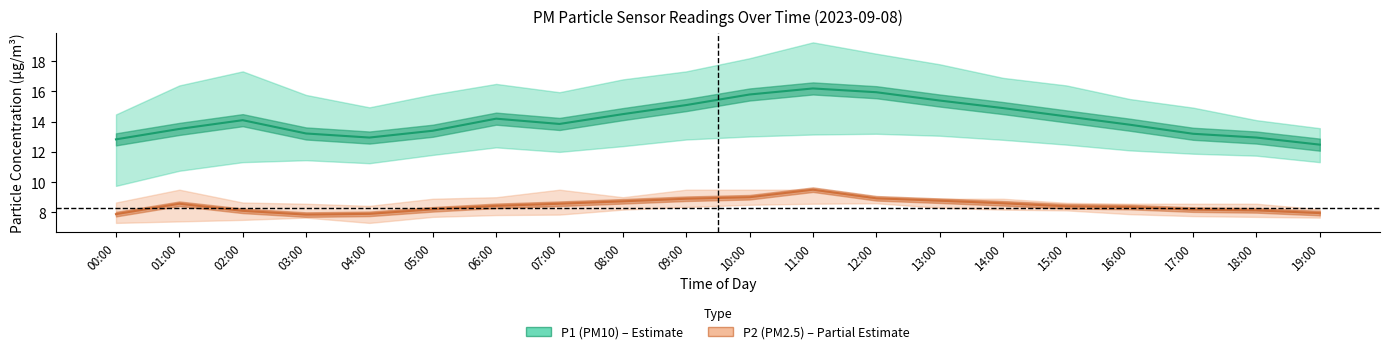

Which category has the highest value in the P1 (PM10) series?

11:00